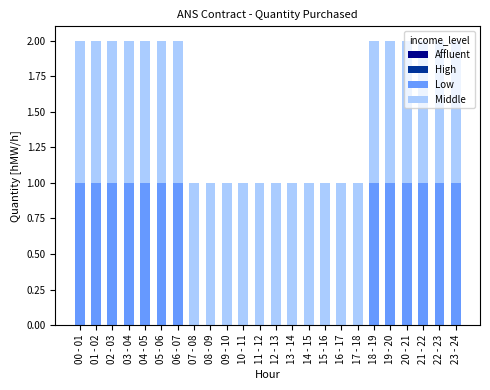

True or false: Low has a value of 2 at 19 - 20.

False